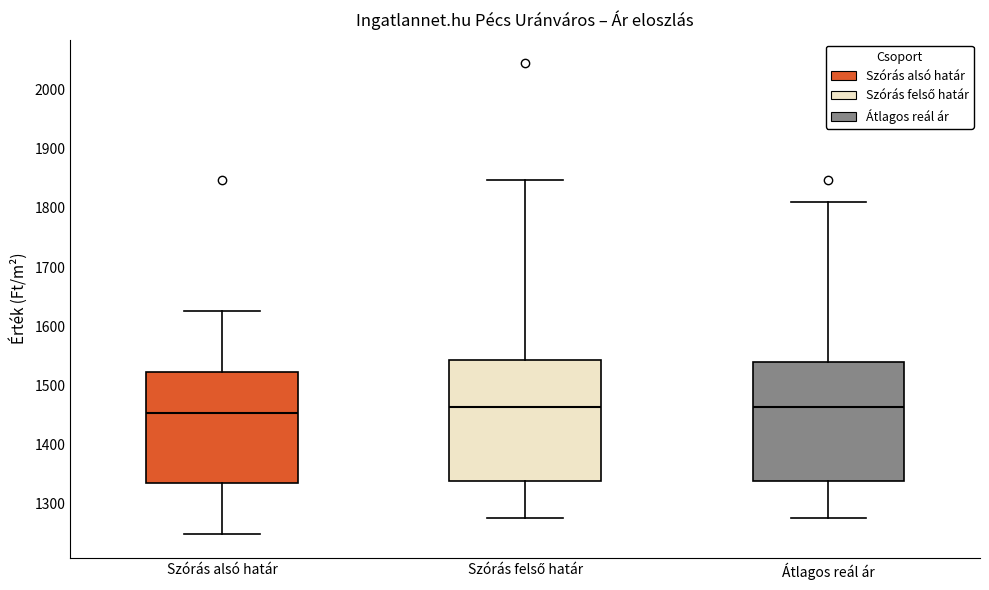

Reading left to right, transcribe this box plot: for each box, give where its median line is, the range the box spans, and where its two whiskers end, as read against the y-axis. The values are not printed on the chart, so give them approximately, as read against the axis.

Szórás alsó határ: median 1450, box 1340 to 1520, whiskers 1250 to 1630
Szórás felső határ: median 1460, box 1340 to 1540, whiskers 1280 to 1850
Átlagos reál ár: median 1460, box 1340 to 1540, whiskers 1280 to 1810